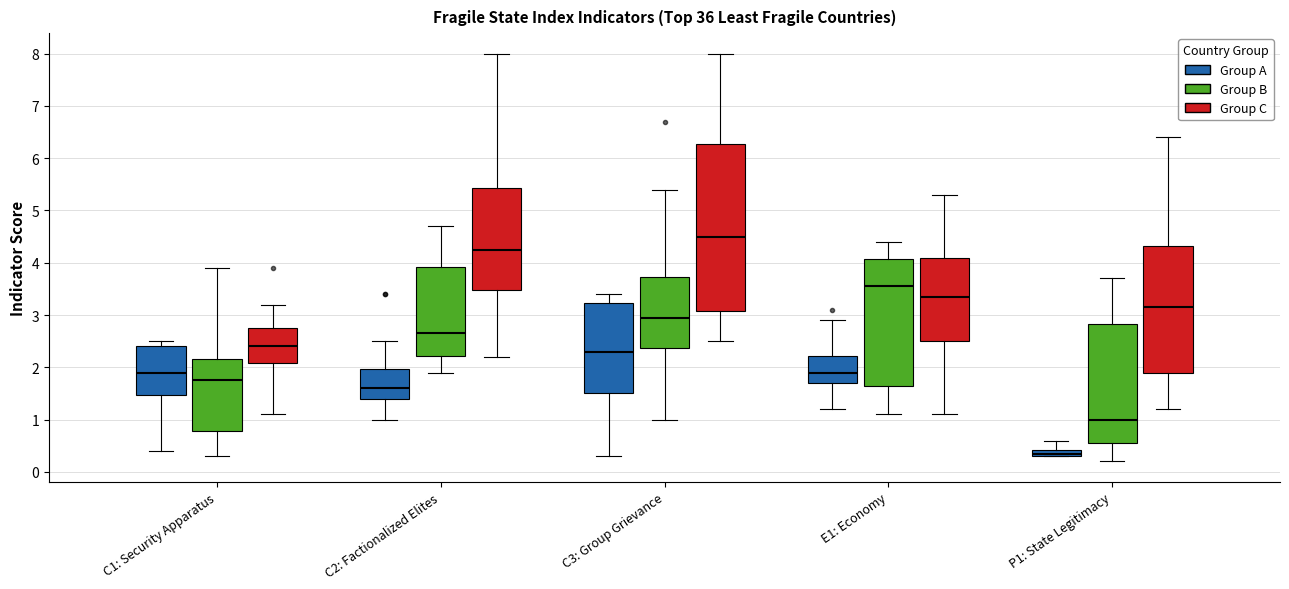

Which box's median line is the lowest?

P1: State Legitimacy (Group A)